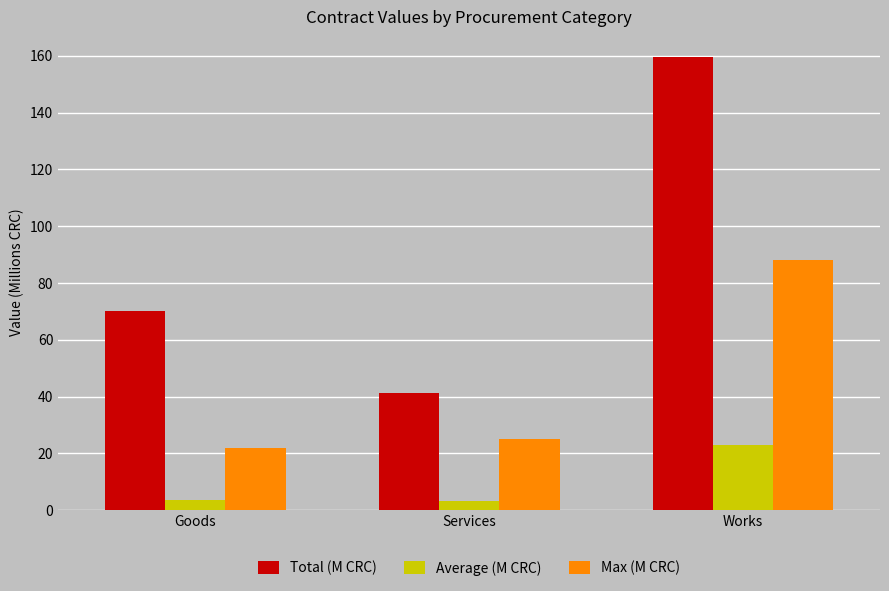

At which label does Total (M CRC) reach its peak?

Works